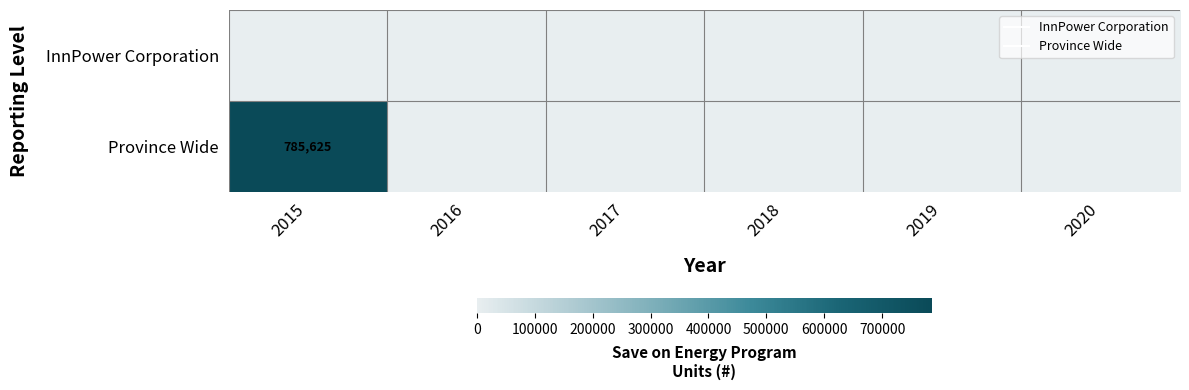

List the series in order of their overall mean, highest first.

Province Wide, InnPower Corporation